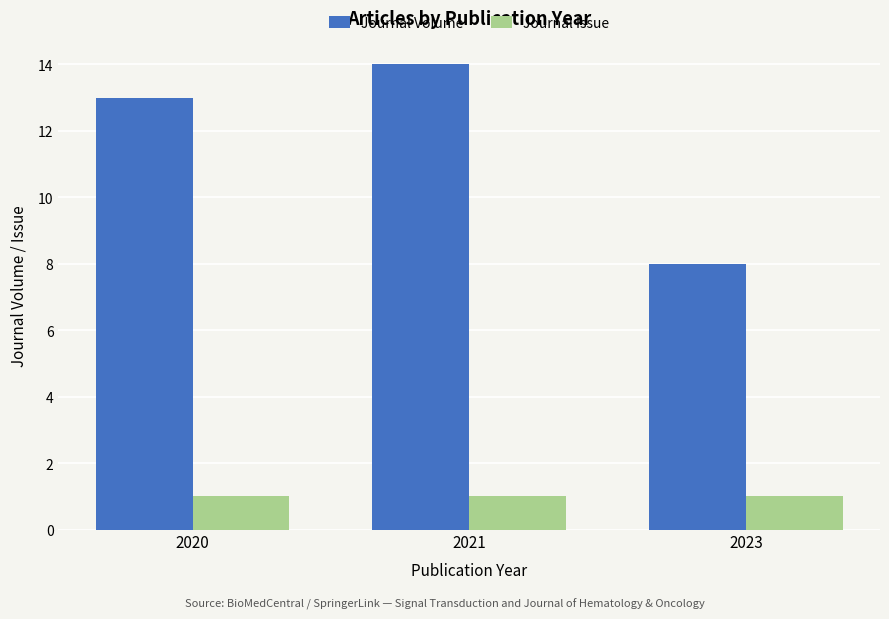

Reading left to right, extract all data points from this chart.

Journal Volume: 13	14	8
Journal Issue: 1	1	1